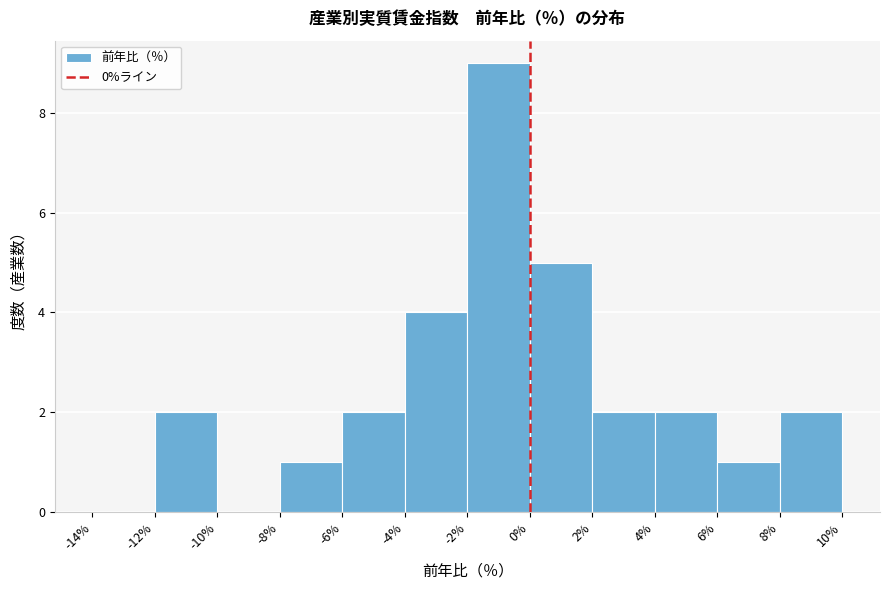

Which range on the x-axis has the tallest bar?

-2% to 0%